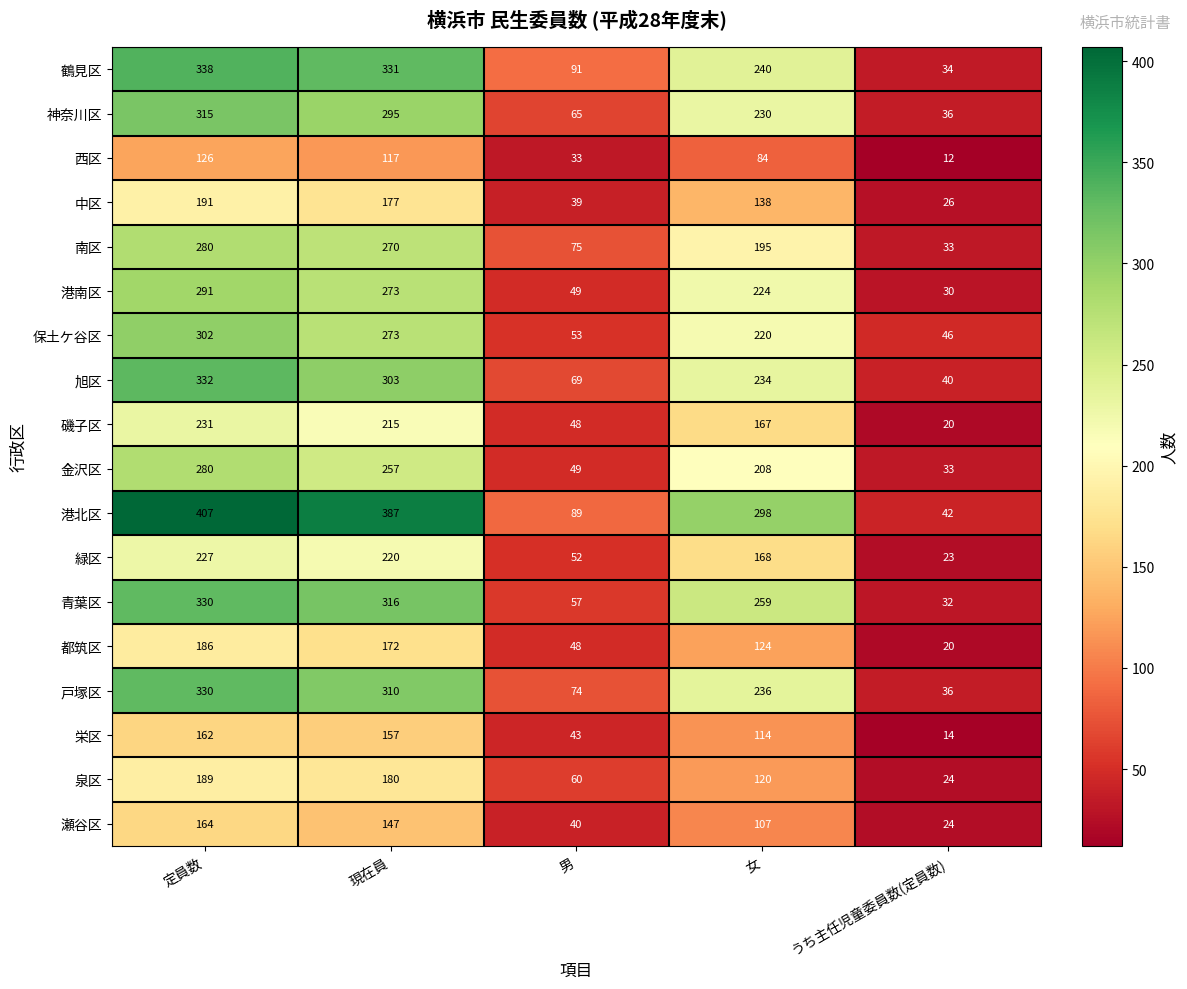

What is the minimum value shown in the chart?

12